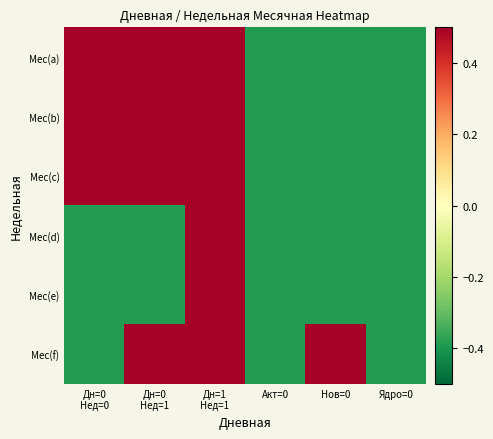

Reading right to left, list all the values displayed in this chart.

Мес(a): Ядро=0=-0.4	Нов=0=-0.4	Акт=0=-0.4	Дн=1
Нед=1=0.6	Дн=0
Нед=1=0.6	Дн=0
Нед=0=0.6
Мес(b): Ядро=0=-0.4	Нов=0=-0.4	Акт=0=-0.4	Дн=1
Нед=1=0.6	Дн=0
Нед=1=0.6	Дн=0
Нед=0=0.6
Мес(c): Ядро=0=-0.4	Нов=0=-0.4	Акт=0=-0.4	Дн=1
Нед=1=0.6	Дн=0
Нед=1=0.6	Дн=0
Нед=0=0.6
Мес(d): Ядро=0=-0.4	Нов=0=-0.4	Акт=0=-0.4	Дн=1
Нед=1=0.6	Дн=0
Нед=1=-0.4	Дн=0
Нед=0=-0.4
Мес(e): Ядро=0=-0.4	Нов=0=-0.4	Акт=0=-0.4	Дн=1
Нед=1=0.6	Дн=0
Нед=1=-0.4	Дн=0
Нед=0=-0.4
Мес(f): Ядро=0=-0.4	Нов=0=0.6	Акт=0=-0.4	Дн=1
Нед=1=0.6	Дн=0
Нед=1=0.6	Дн=0
Нед=0=-0.4